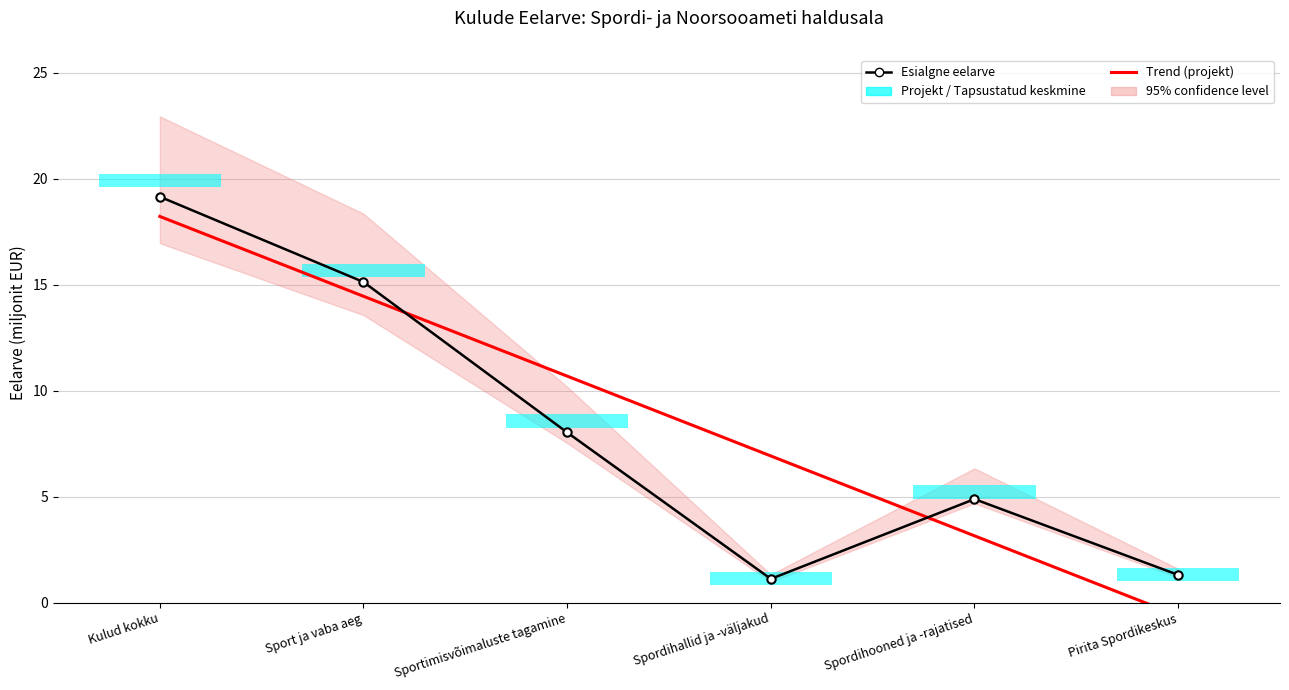

Which series changed the most between Sport ja vaba aeg and Sportimisvõimaluste tagamine?

Esialgne eelarve